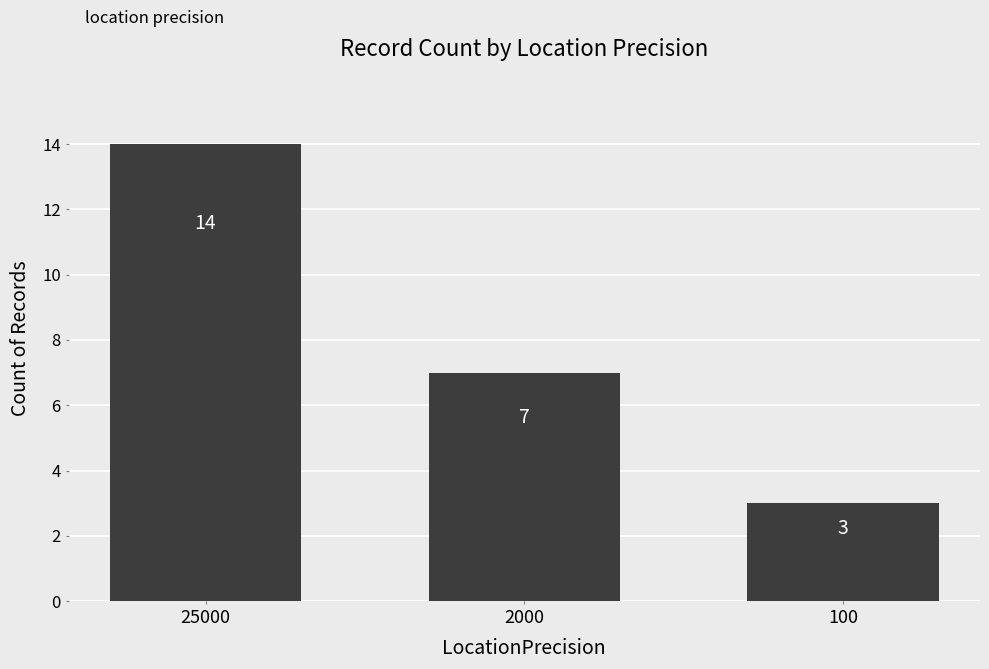

What is the sum of all values?

24